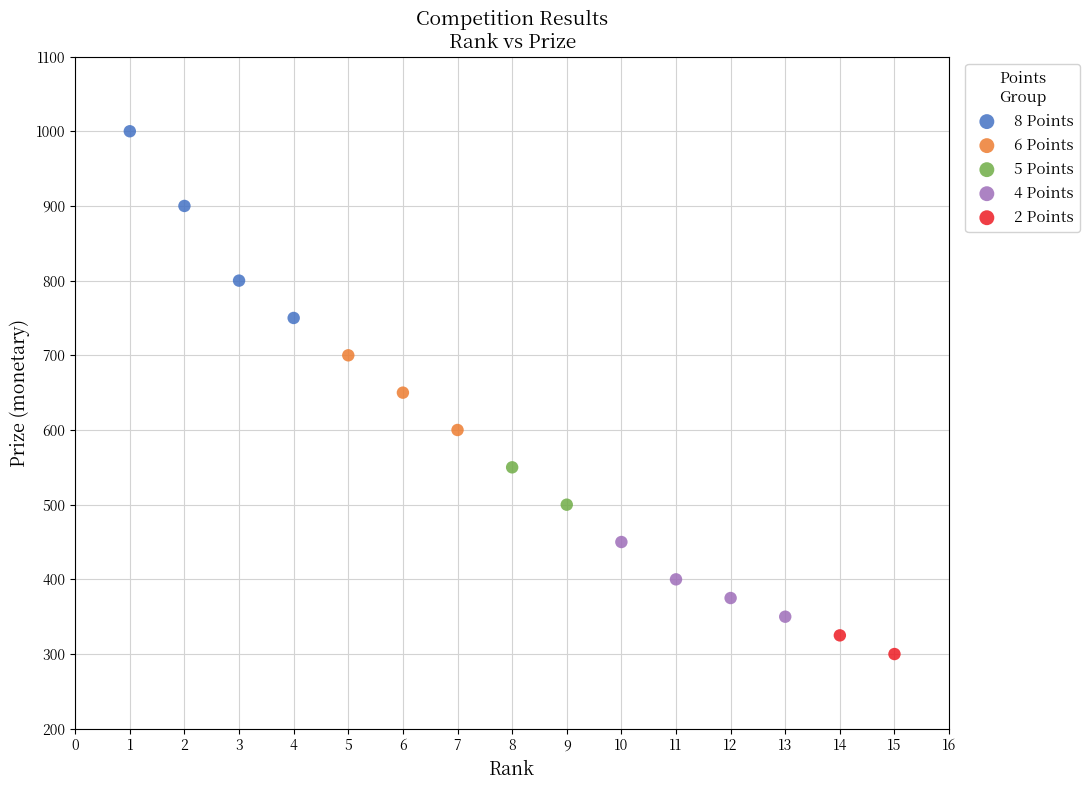

What are all the series names shown in the legend?

8 Points, 6 Points, 5 Points, 4 Points, 2 Points